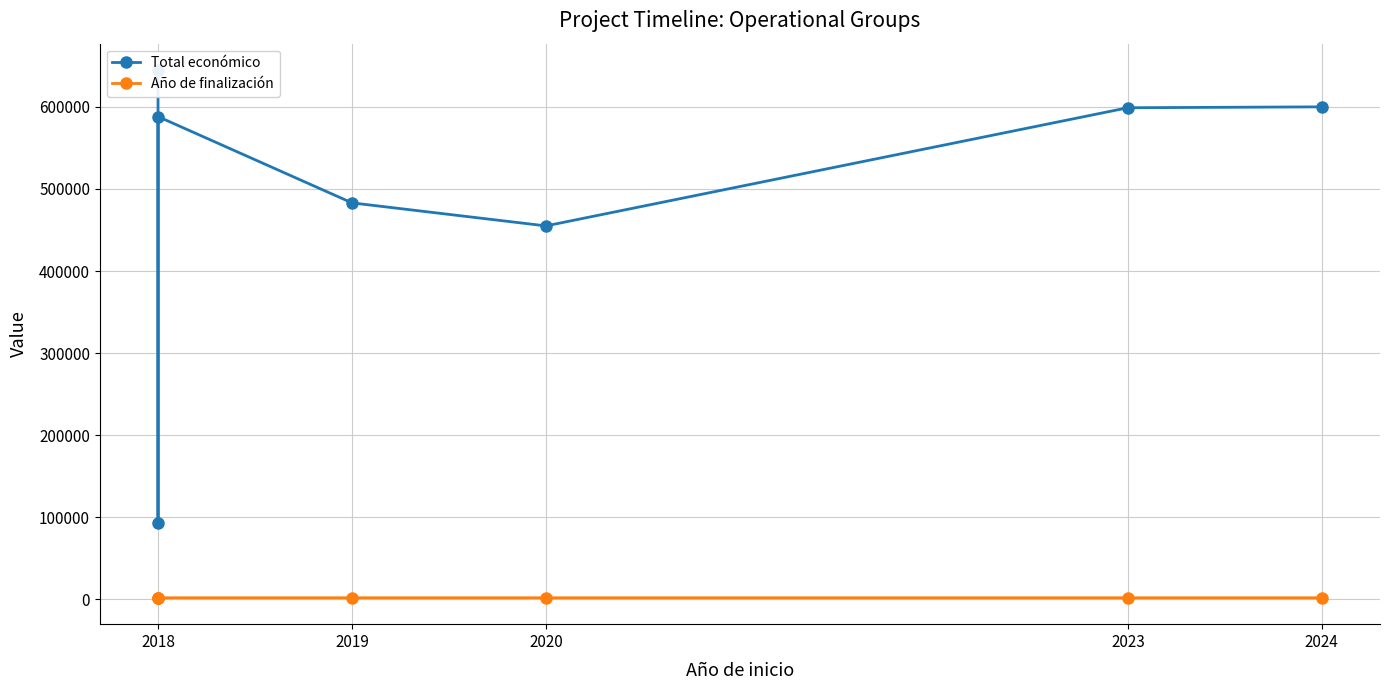

What is the maximum value for Total económico?

644817